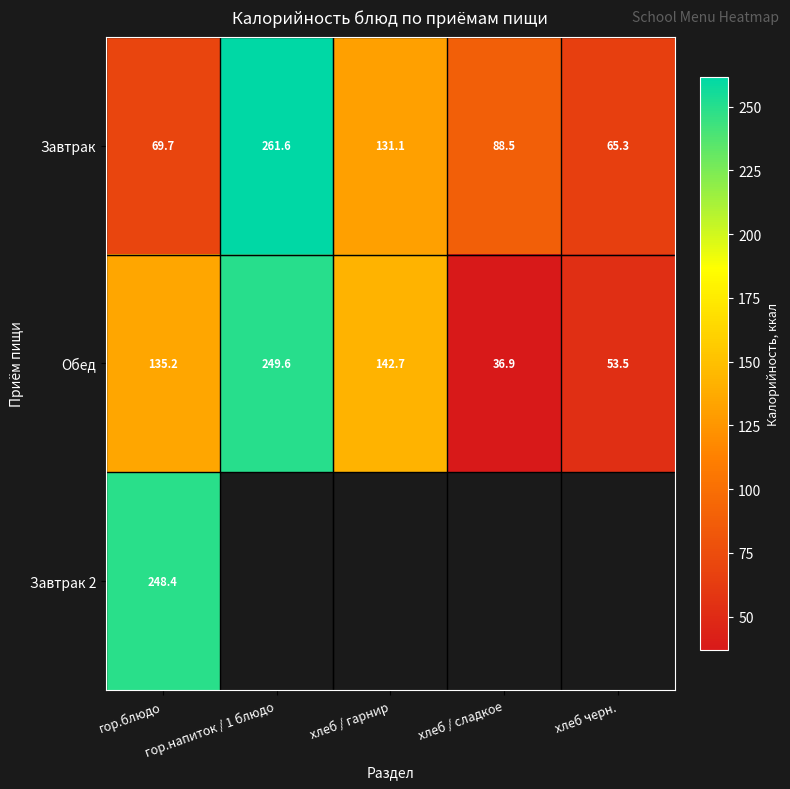

The Завтрак 2 series shows 248.4 at гор.блюдо. True or false?

True